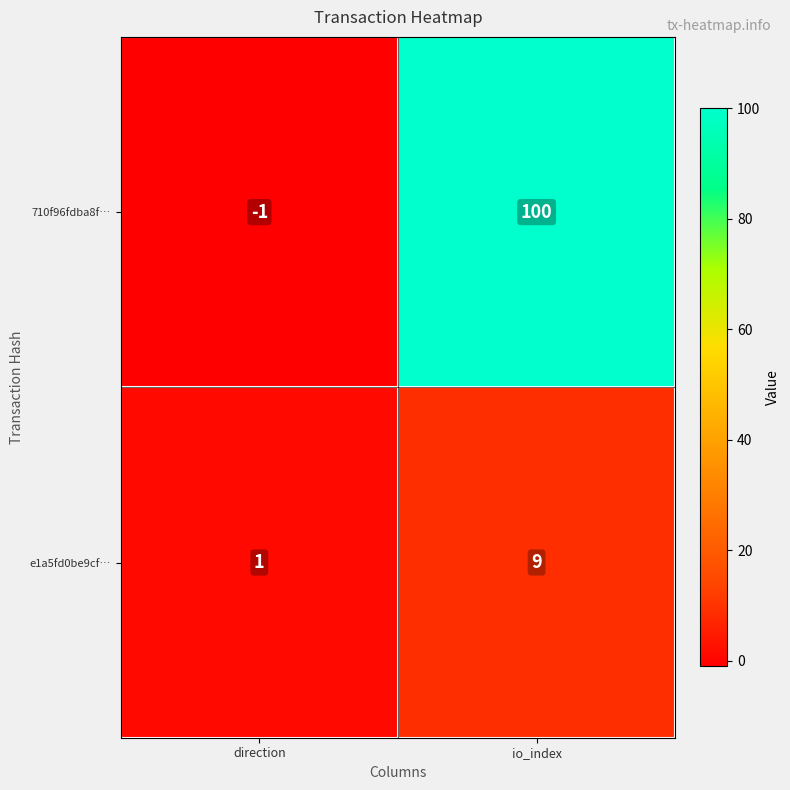

What is the spread (max minus min) of values at direction?

2